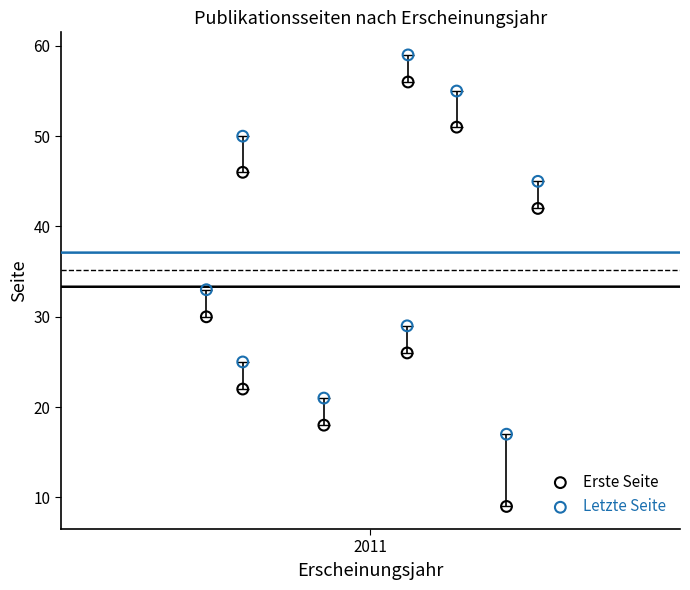

Which series contains the highest Y value?

Letzte Seite